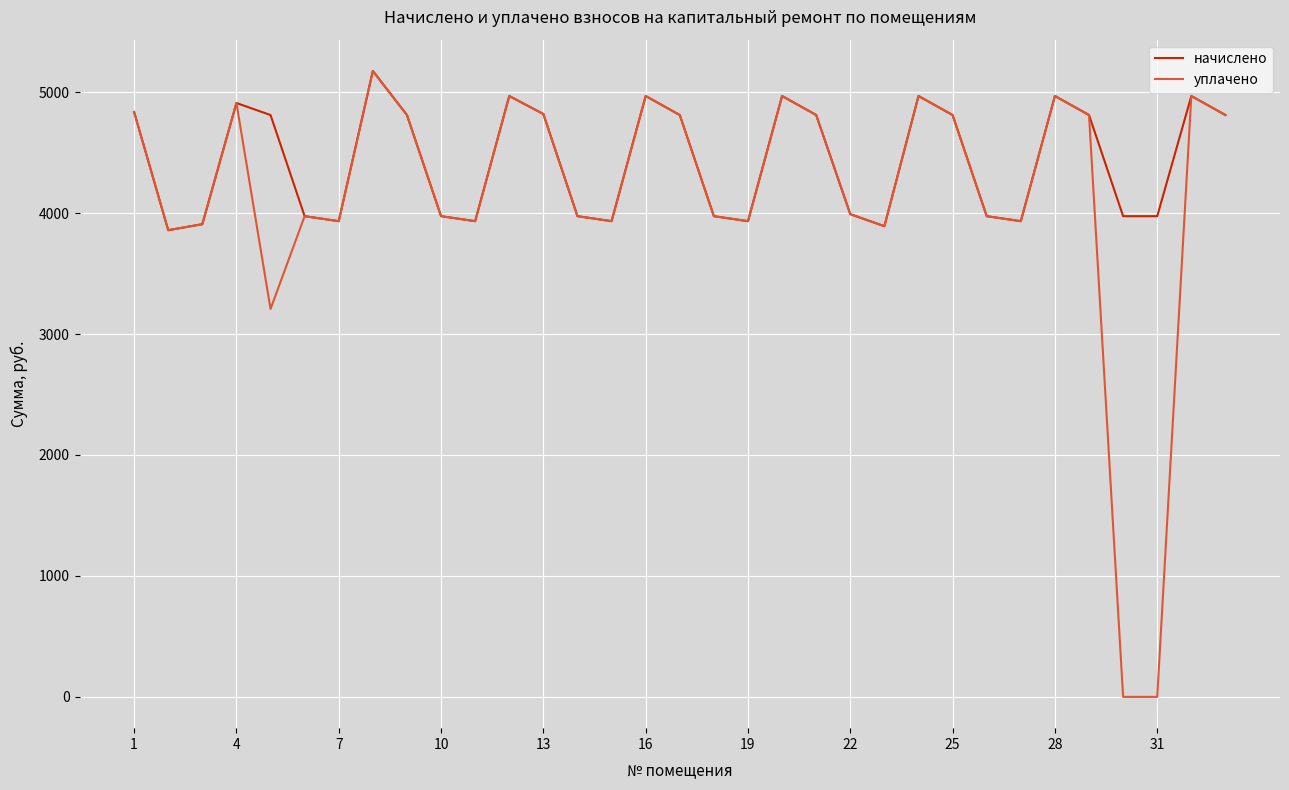

What is the maximum value for уплачено?

5175.0